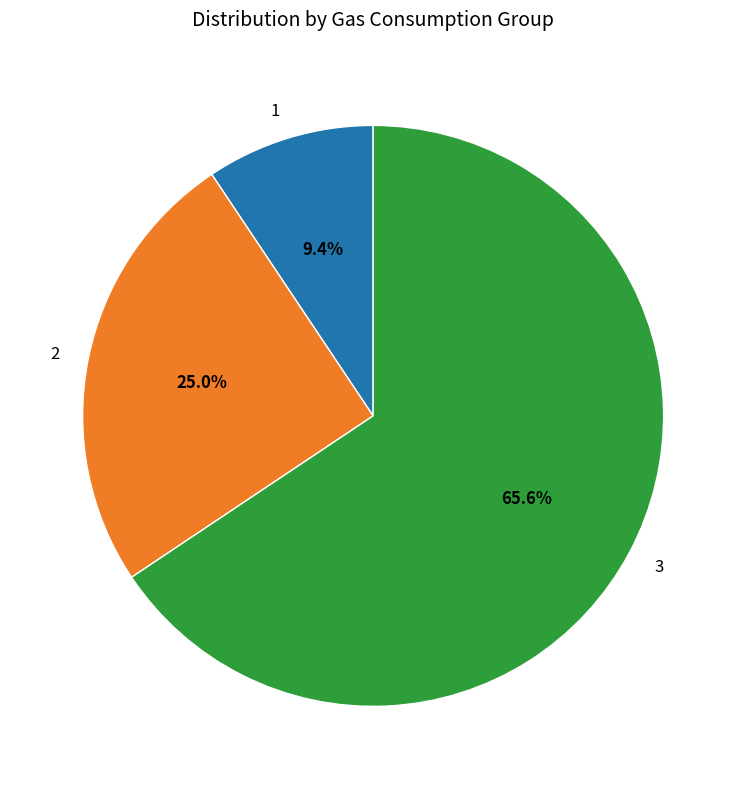

The 3 slice represents 55% of the pie. True or false?

False